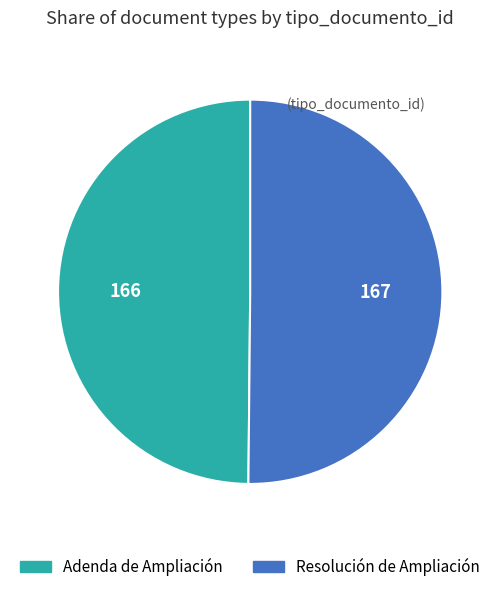

The Resolución de Ampliación slice represents 42% of the pie. True or false?

False